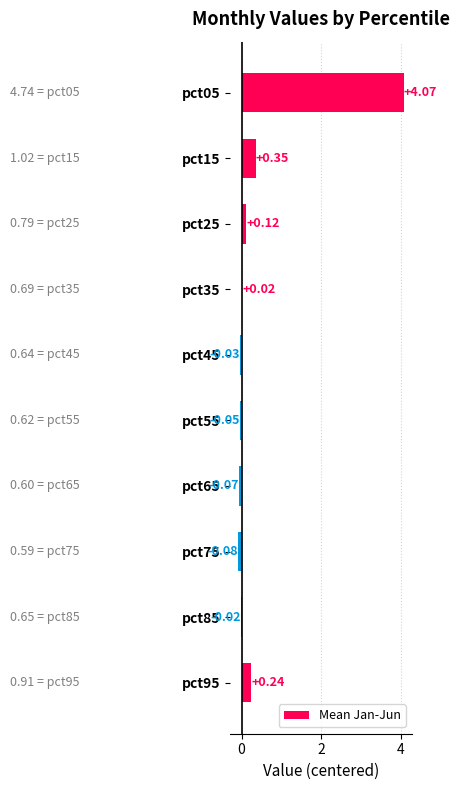

List the labels in order of value, smallest first.

pct75, pct65, pct55, pct45, pct85, pct35, pct25, pct95, pct15, pct05